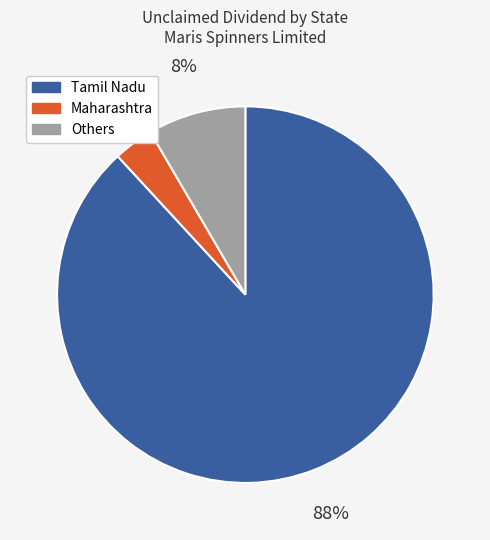

Is there a majority slice in this chart?

Yes